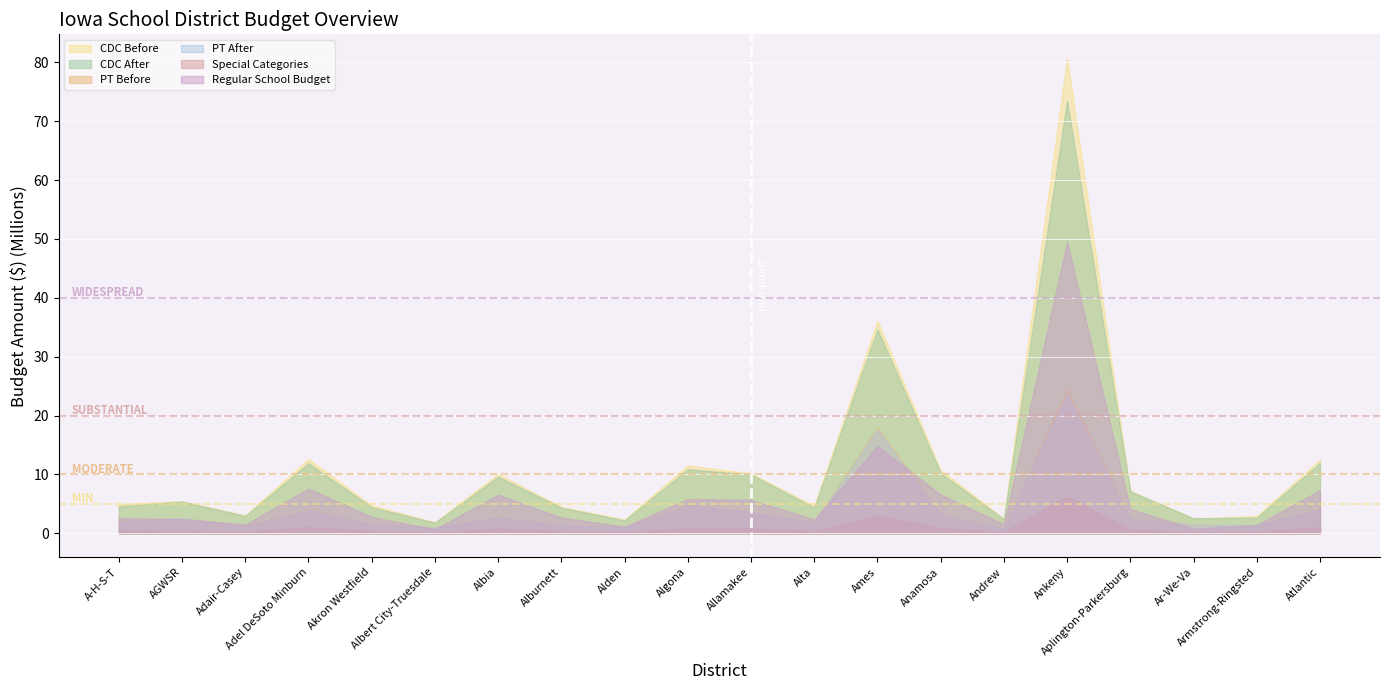

Which series has the widest spread of values?

CDC Before